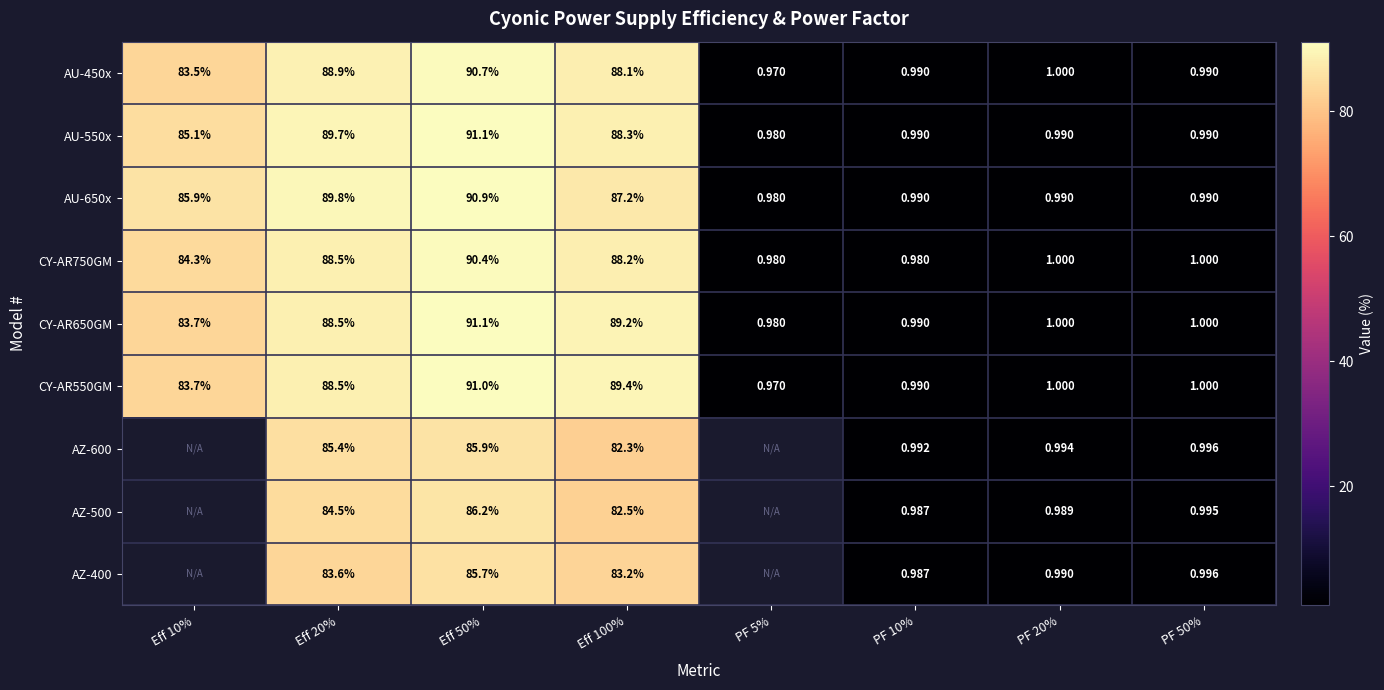

Is the value of AU-650x at Eff 20% greater than the value of AZ-600 at Eff 100%?

Yes